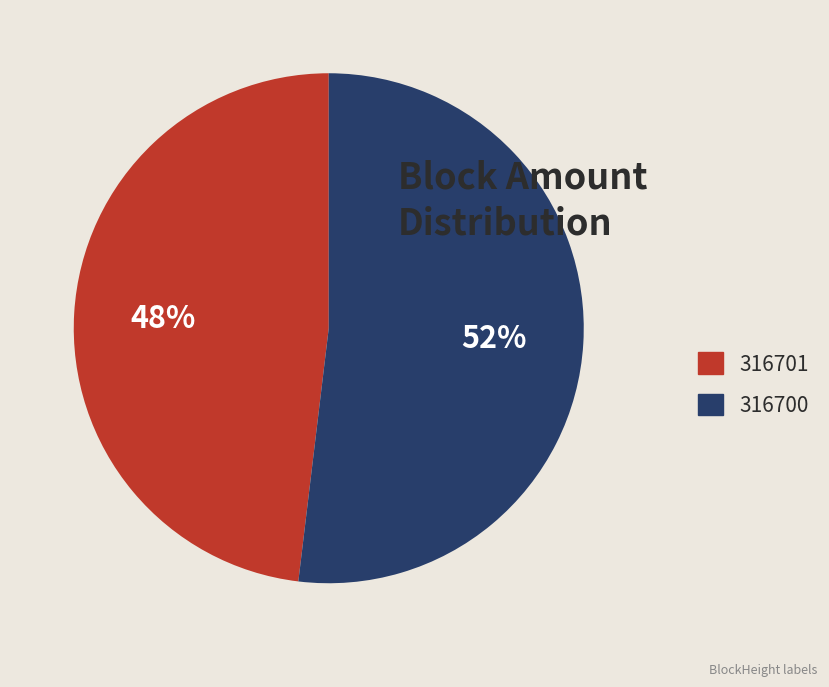

True or false: 316700 accounts for 87% of the total.

False